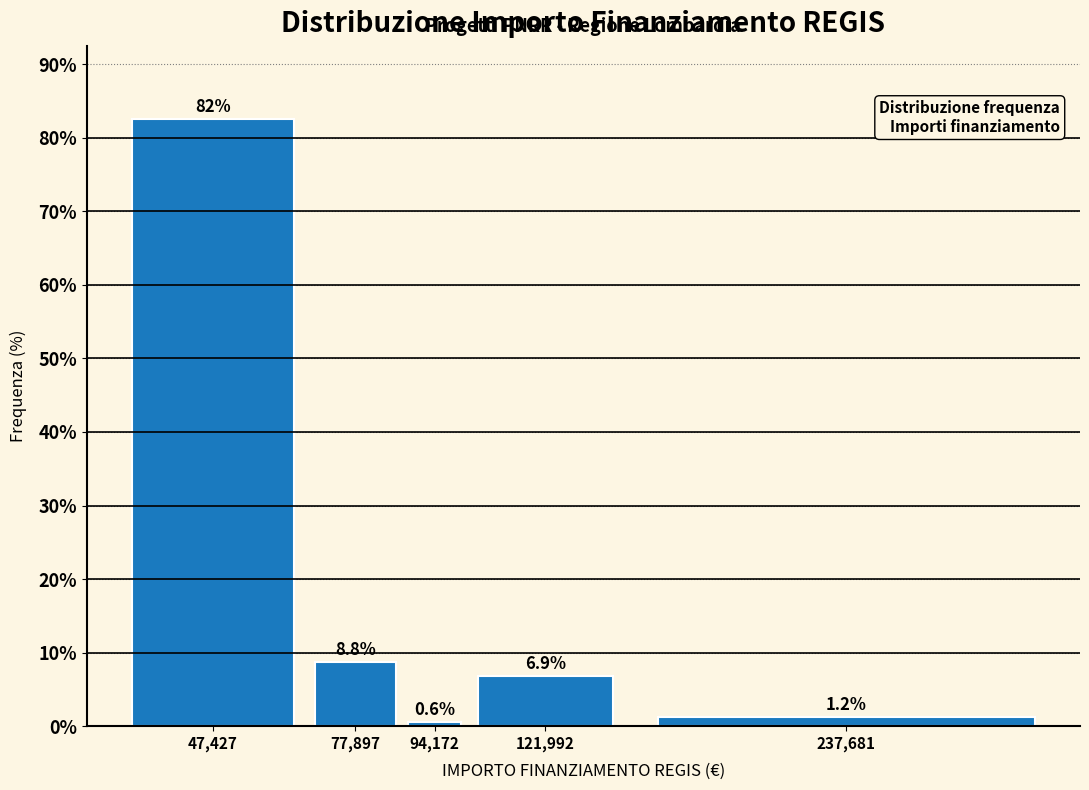

What is the difference between the maximum and minimum values?

81.9